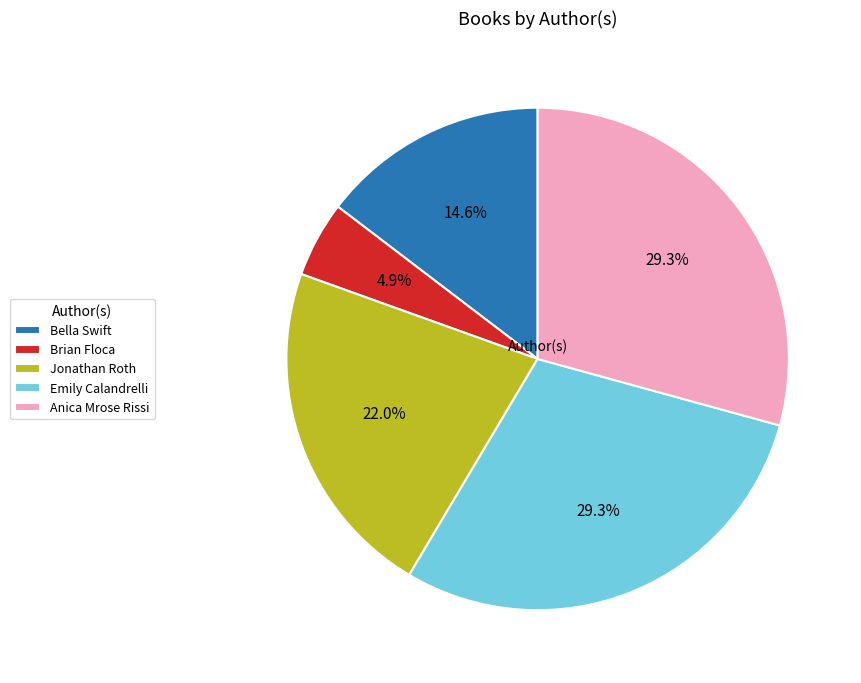

Approximately how many times larger is the value at Brian Floca compared to Emily Calandrelli?

0.2